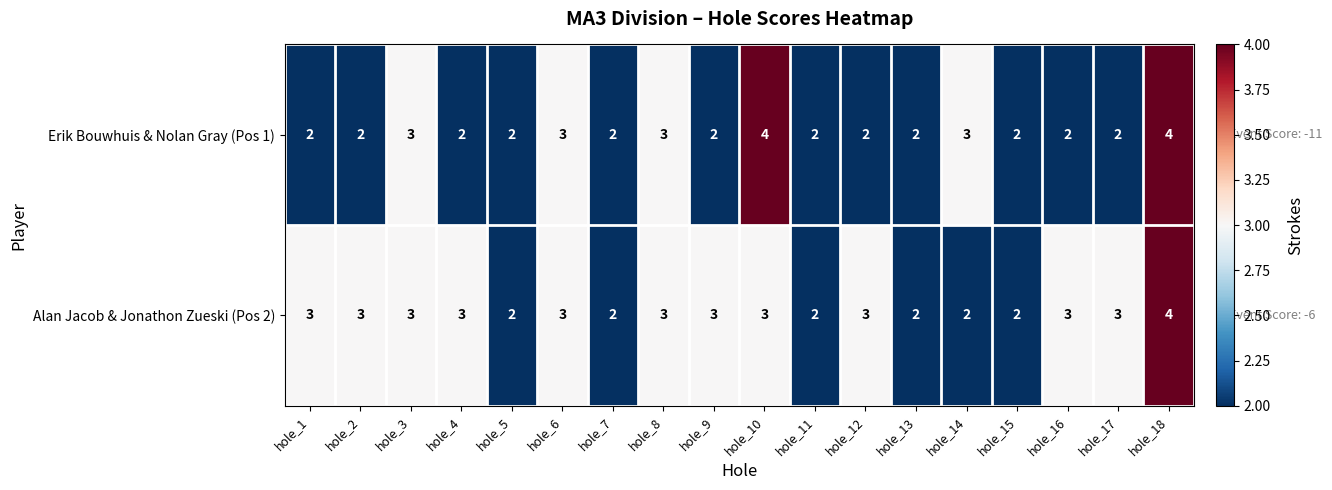

Between hole_3 and hole_14, which series saw the biggest shift?

Alan Jacob & Jonathon Zueski (Pos 2)